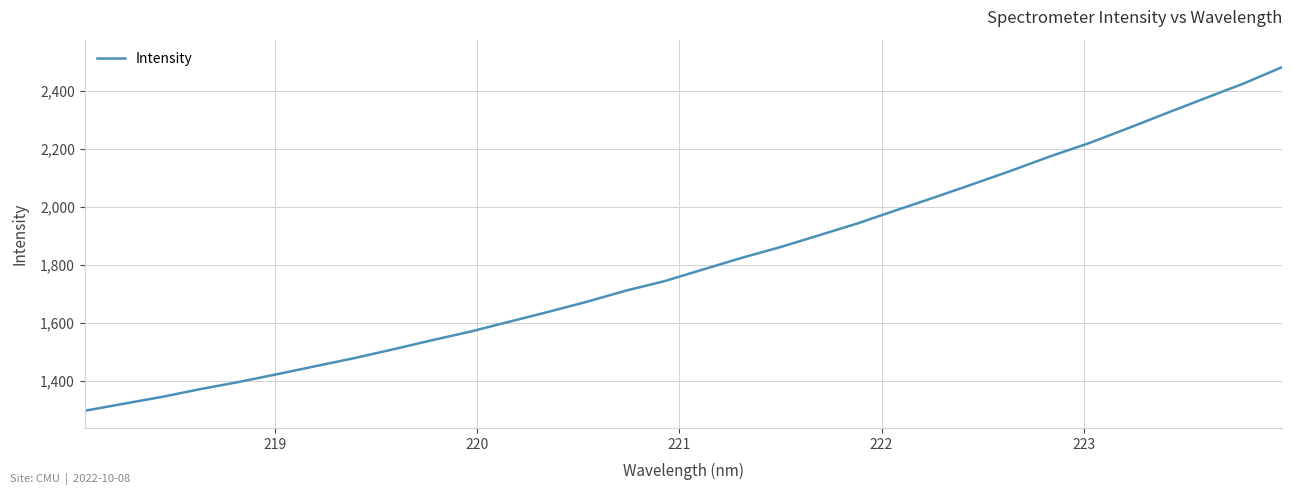

What is the difference between the maximum and minimum values?

1186.9